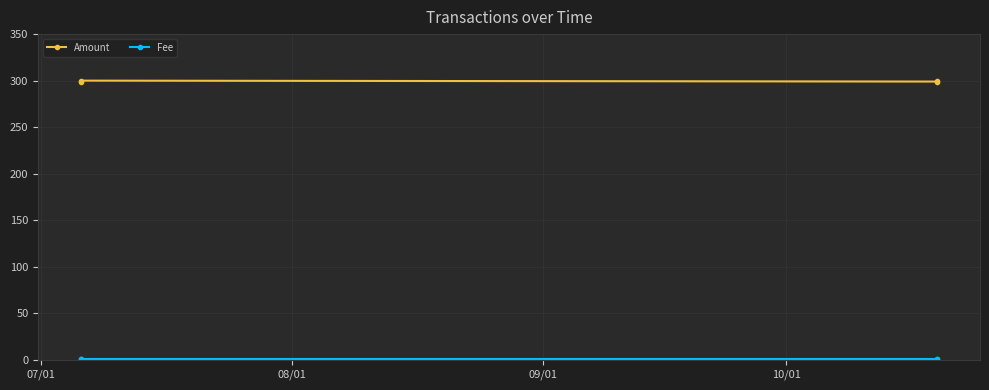

What is the maximum value for Amount?

300